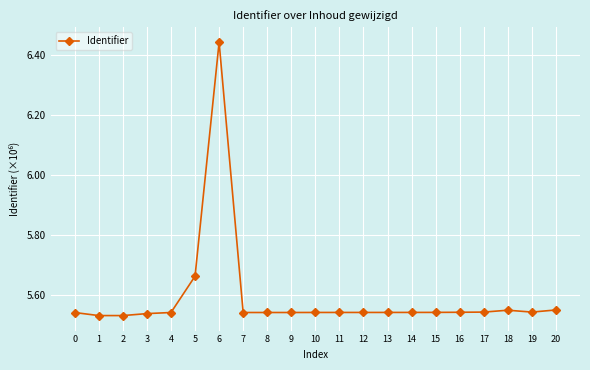

True or false: the data has more than 0 interior local peaks.

True